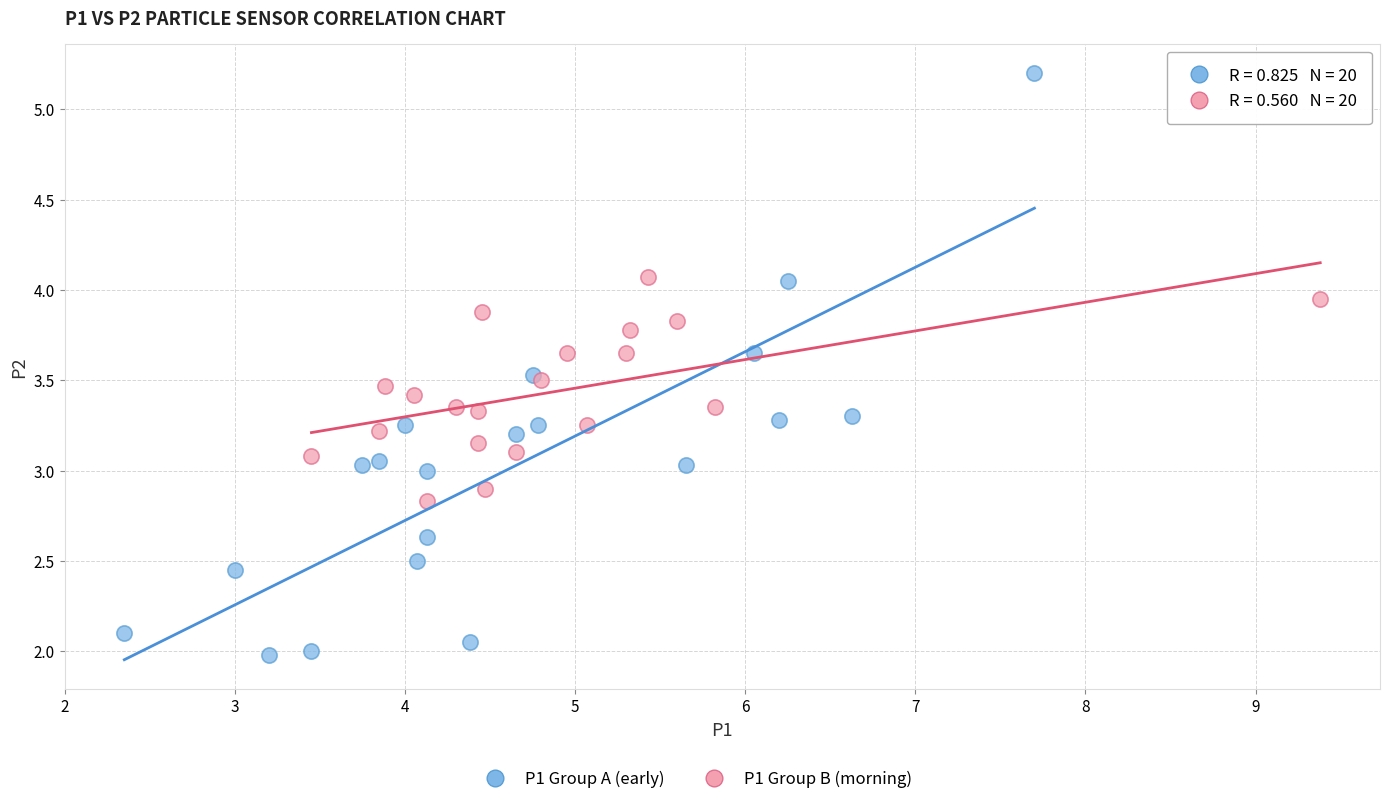

Which series reaches the minimum Y coordinate?

P1 Group A (early)